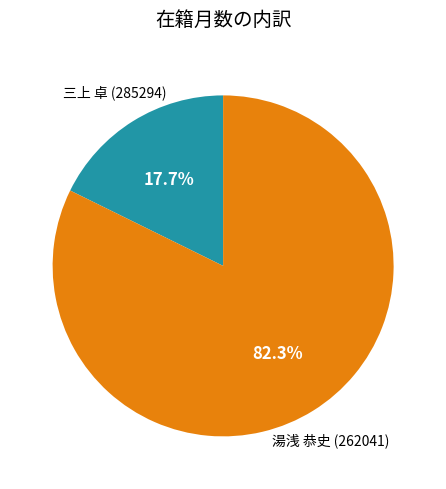

What is the smallest slice in the pie chart?

三上 卓 (285294)